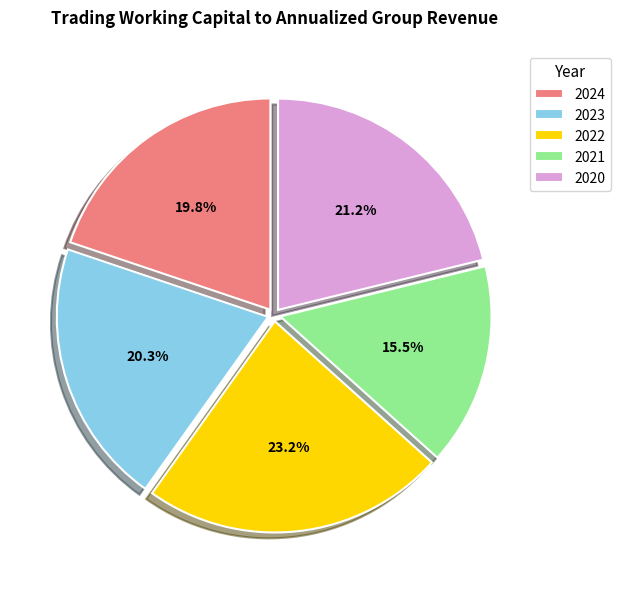

Do 2022 and 2024 together represent more than half of the pie?

No